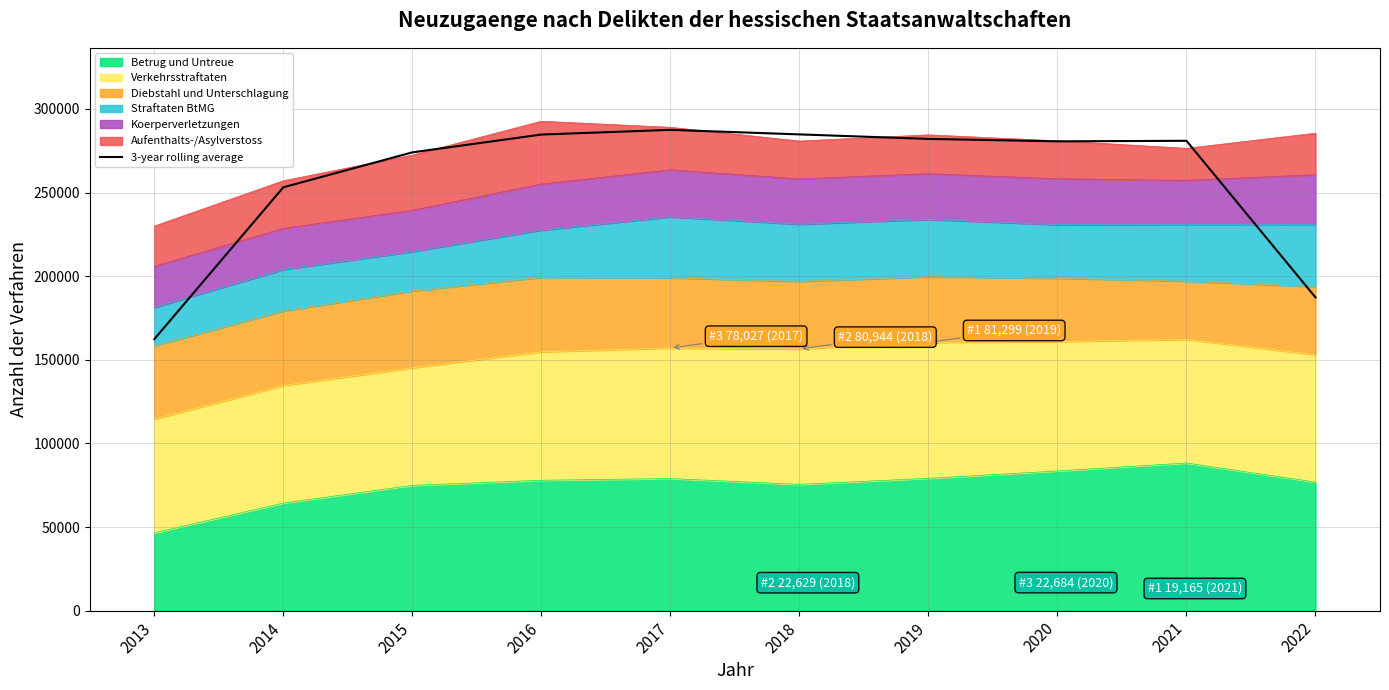

Where is the first local maximum?

2017